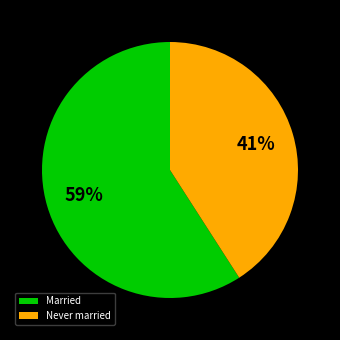

What is the majority slice?

Married